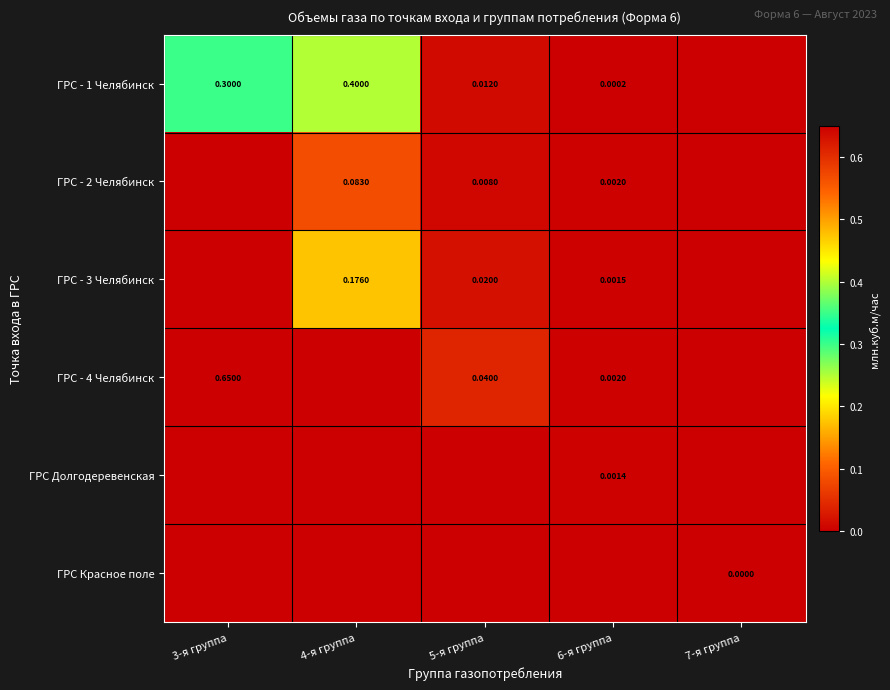

Is the value of ГРС Красное поле at 7-я группа greater than the value of ГРС - 4 Челябинск at 3-я группа?

No